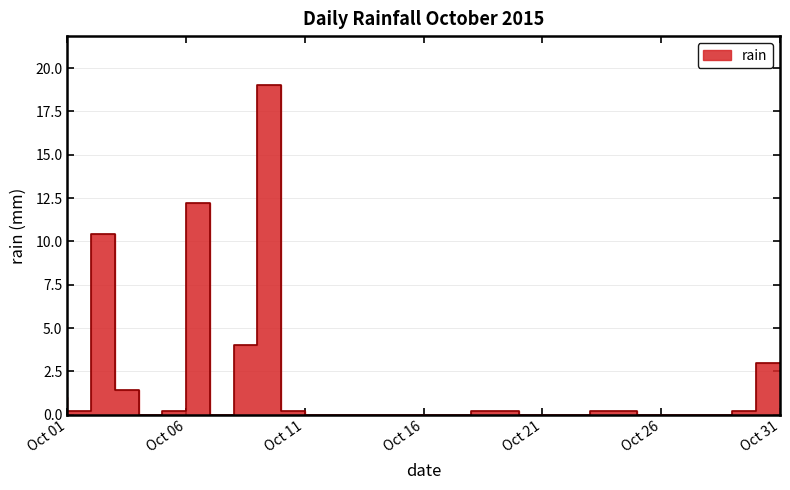

What is the difference between the maximum and minimum values?

19.0